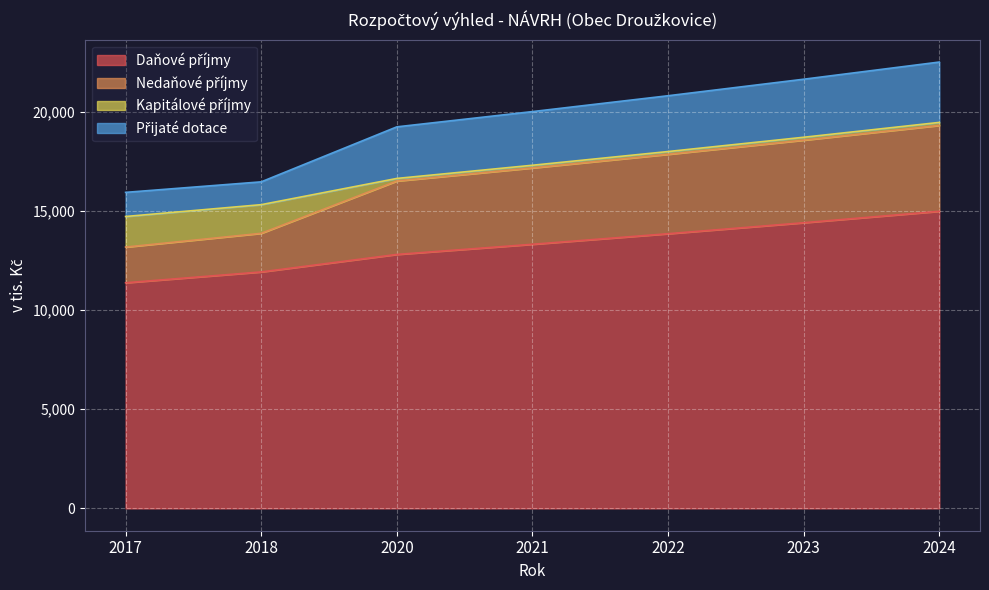

True or false: Daňové příjmy and Nedaňové příjmy intersect in this chart.

False